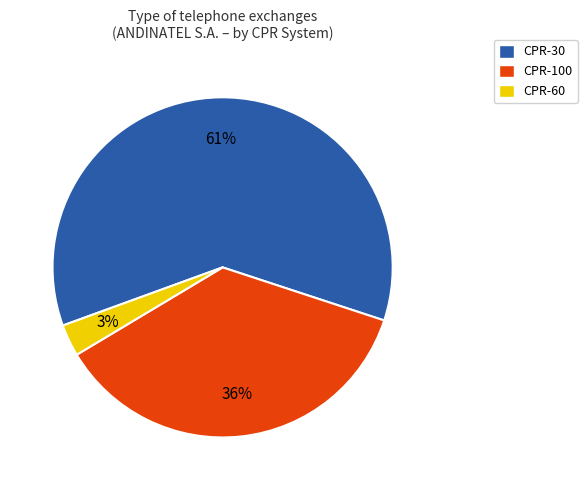

Count the number of slices in the pie.

3